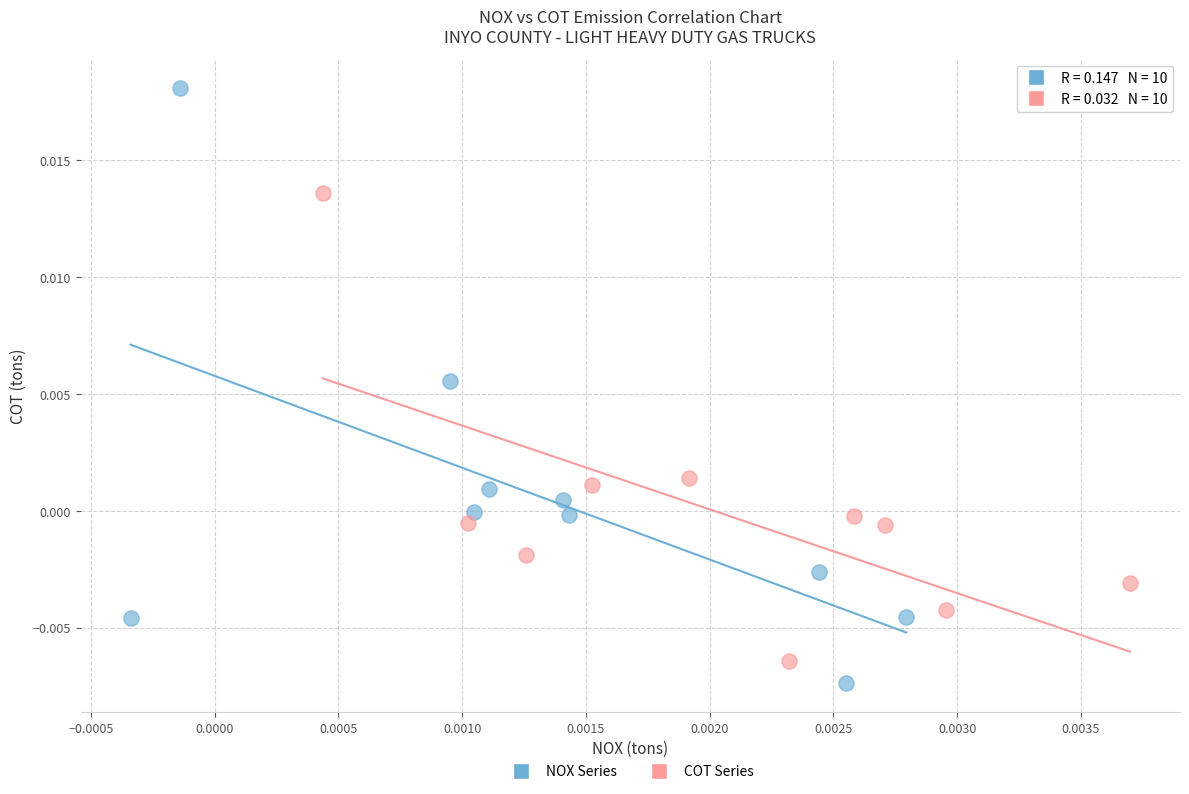

Which series contains the highest Y value?

NOX Series